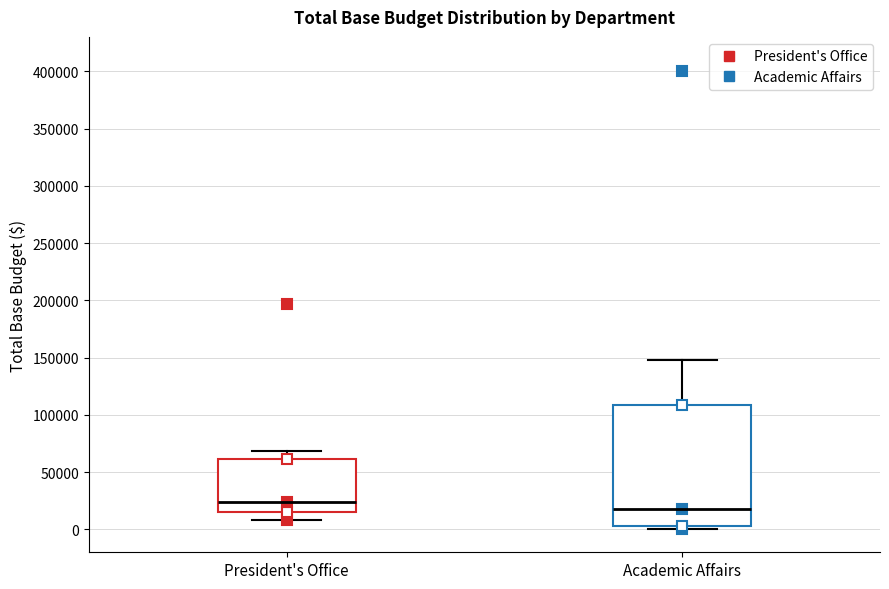

Which box has the lowest median line?

Academic Affairs